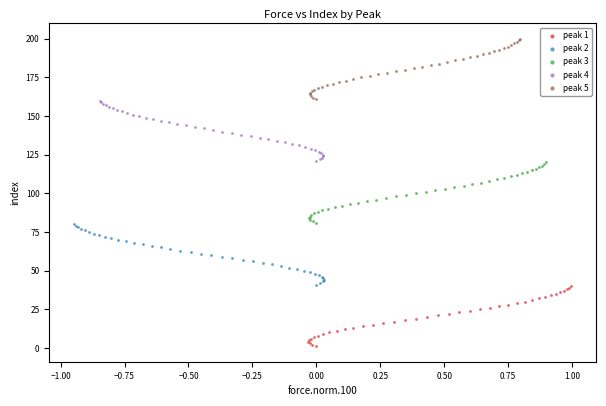

What are all the series names shown in the legend?

peak 1, peak 2, peak 3, peak 4, peak 5